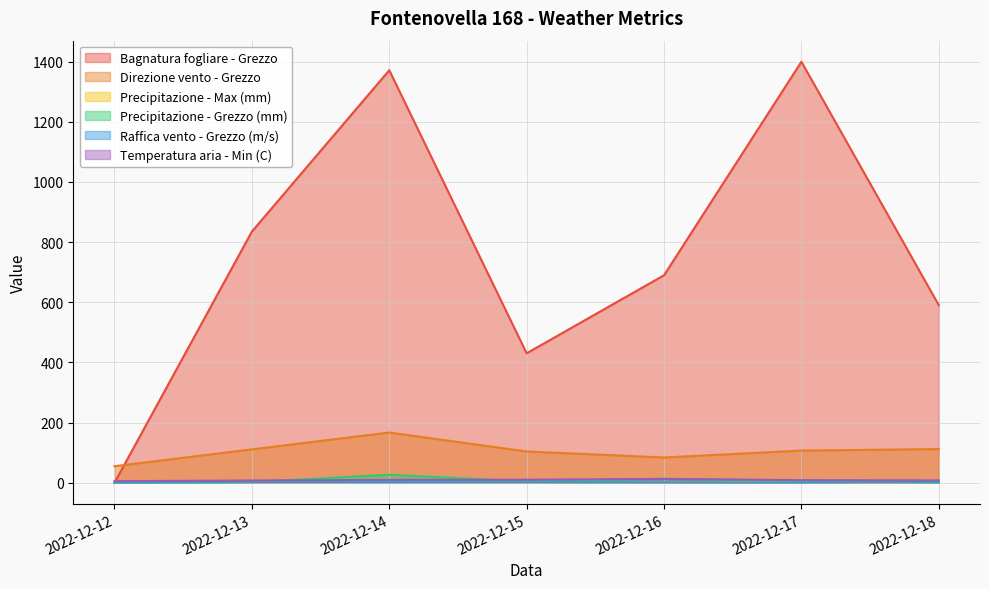

In Precipitazione - Max (mm), how many points are lower than both neighbors (excluding endpoints)?

1